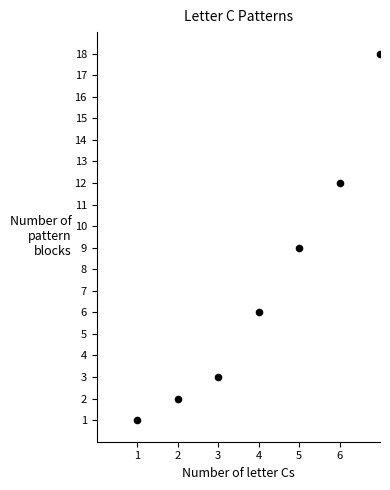

What is the range of X values (max minus min)?

6